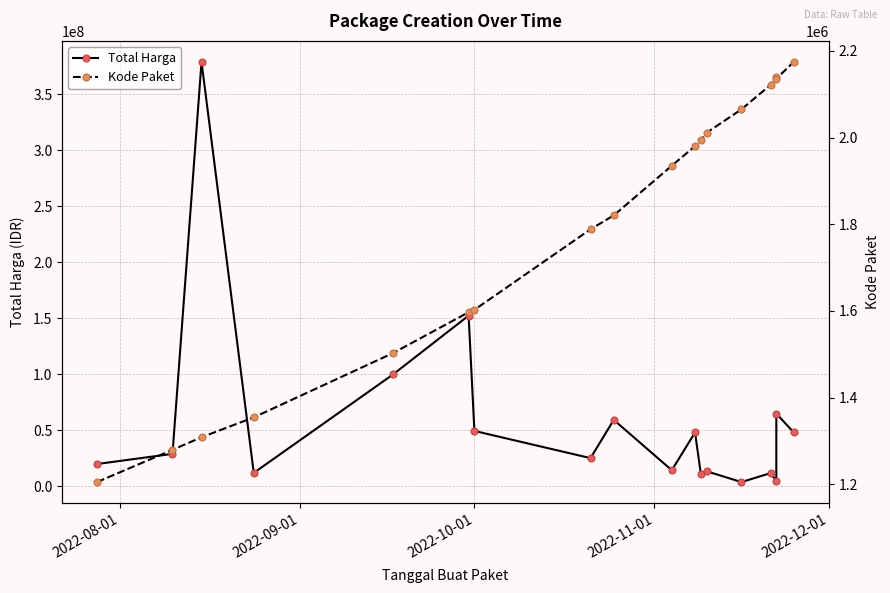

What is the sum of all Total Harga values?

1047495000